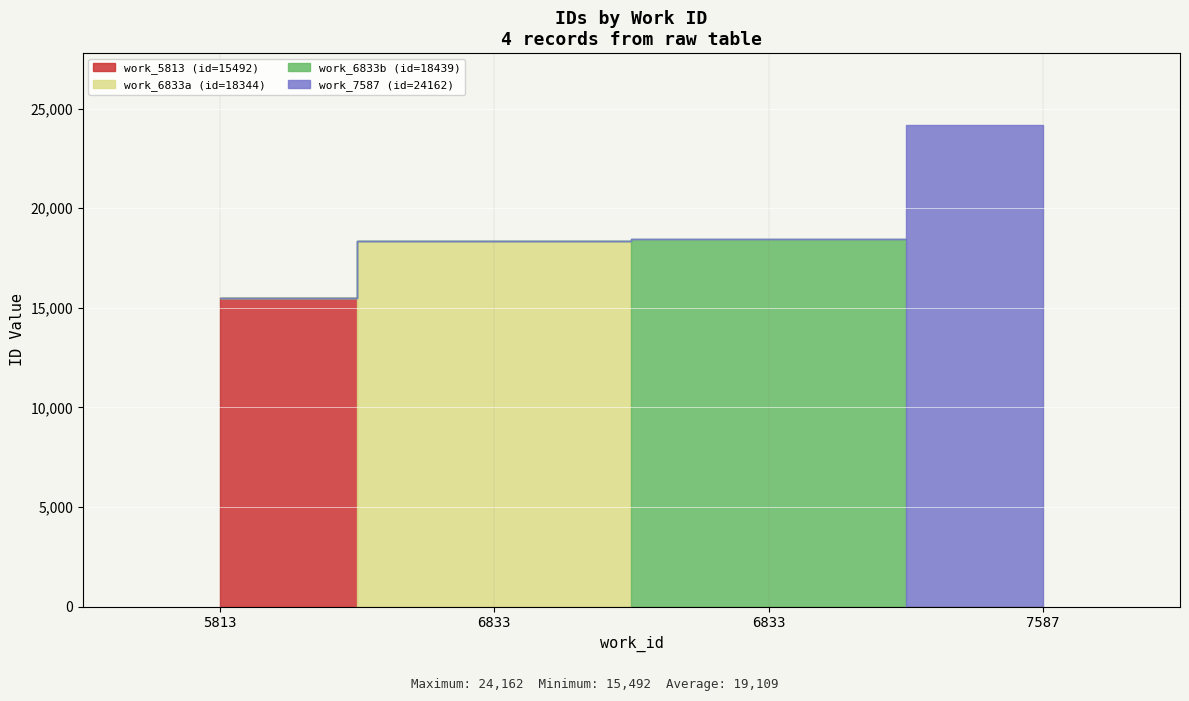

What is the average value?

19109